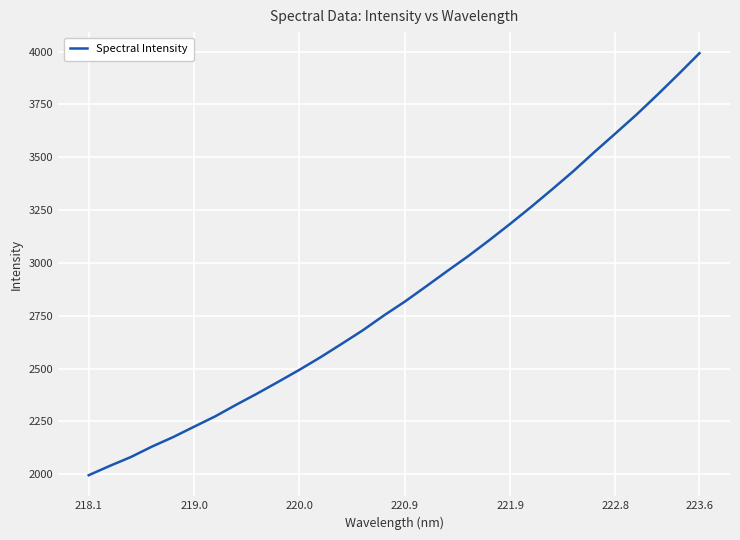

What is the difference between the maximum and minimum values?

1997.1